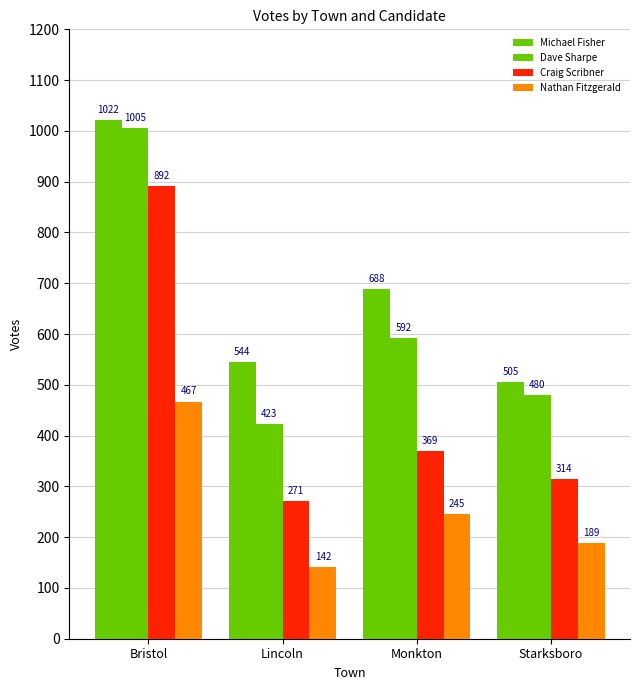

How many bars are there in each group?

4